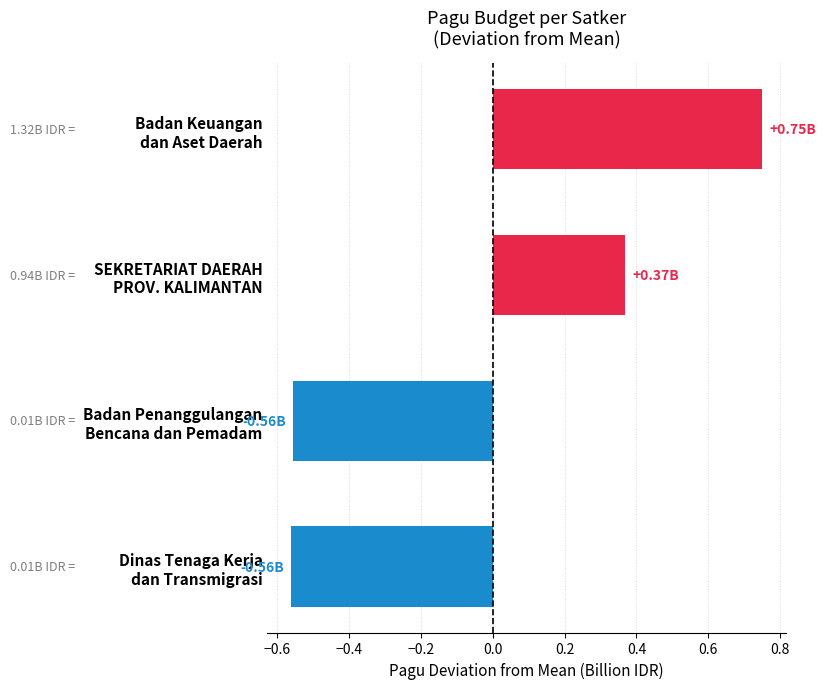

What is the difference between the second highest and second lowest values?

0.9